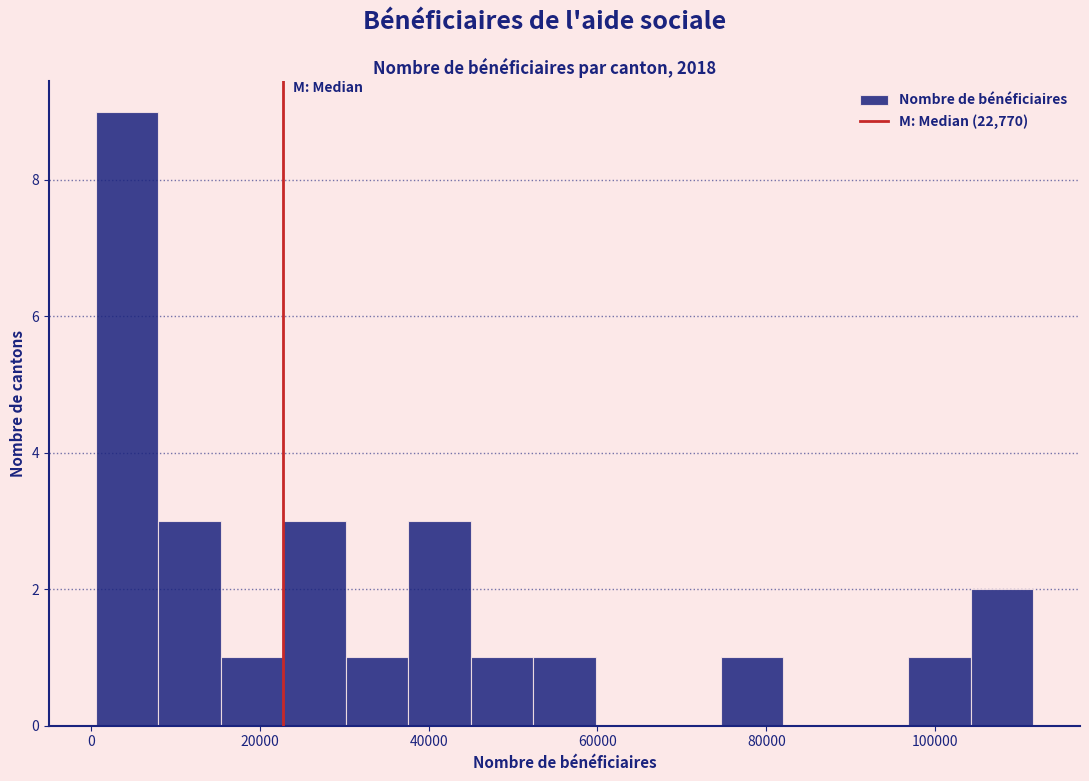

Read against the x-axis, roughly where is the centre of the tallest bar?

4000